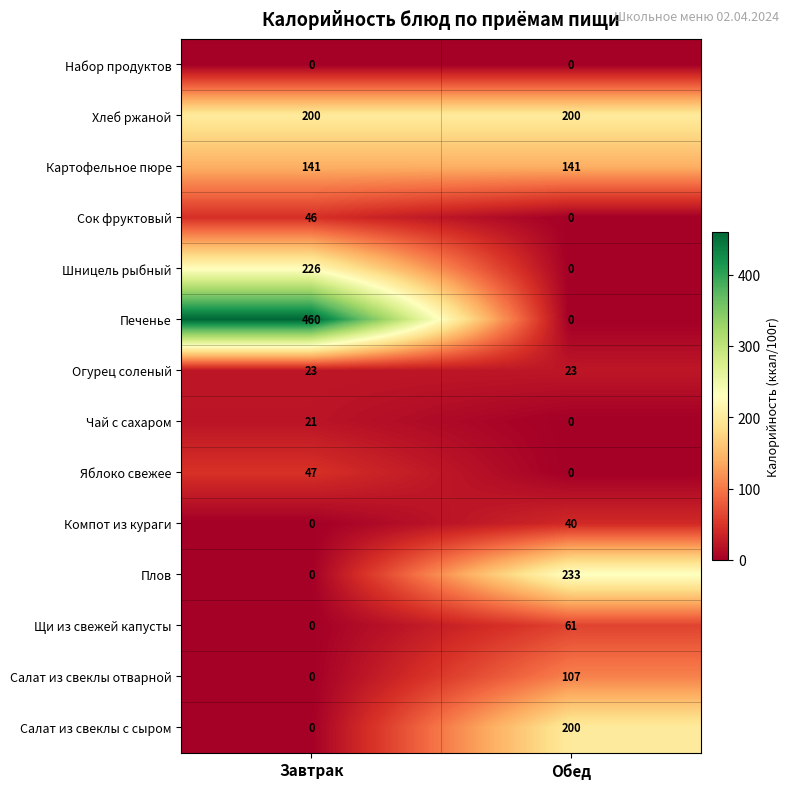

What is the total value across all series at Обед?

1005